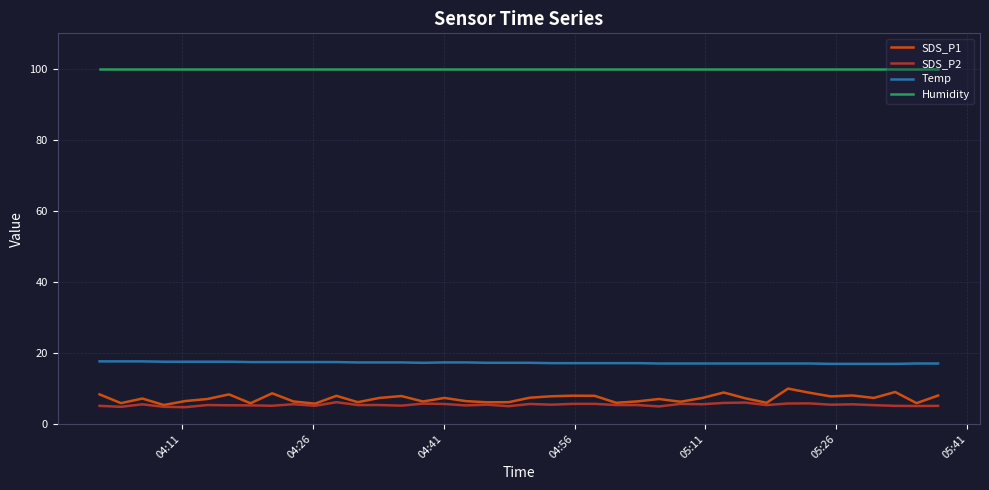

Which series has the largest total across all categories?

Humidity